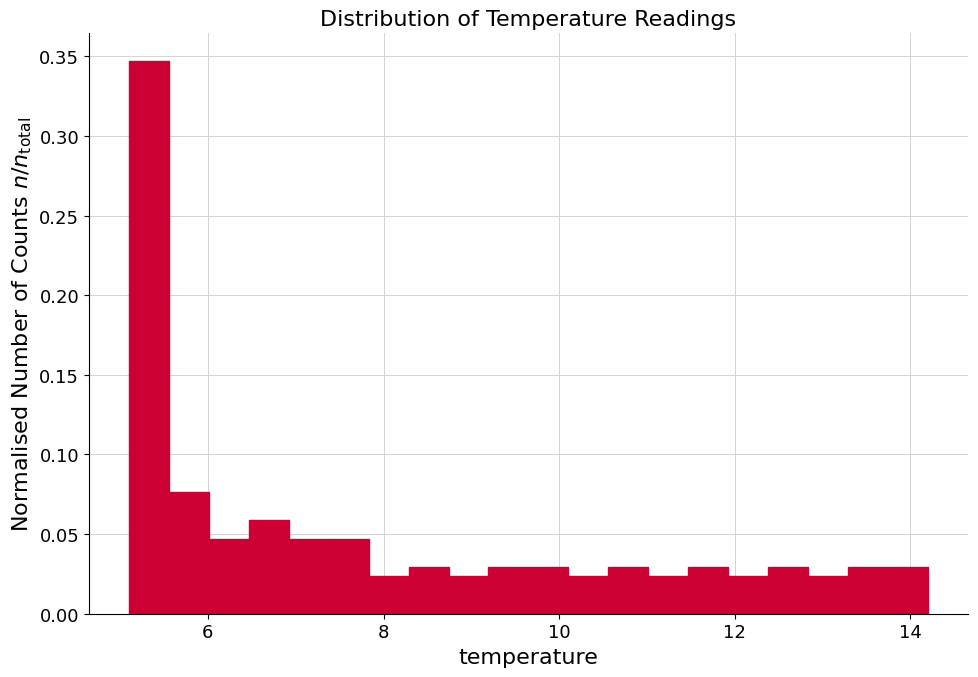

Read against the x-axis, roughly where is the centre of the tallest bar?

5.4